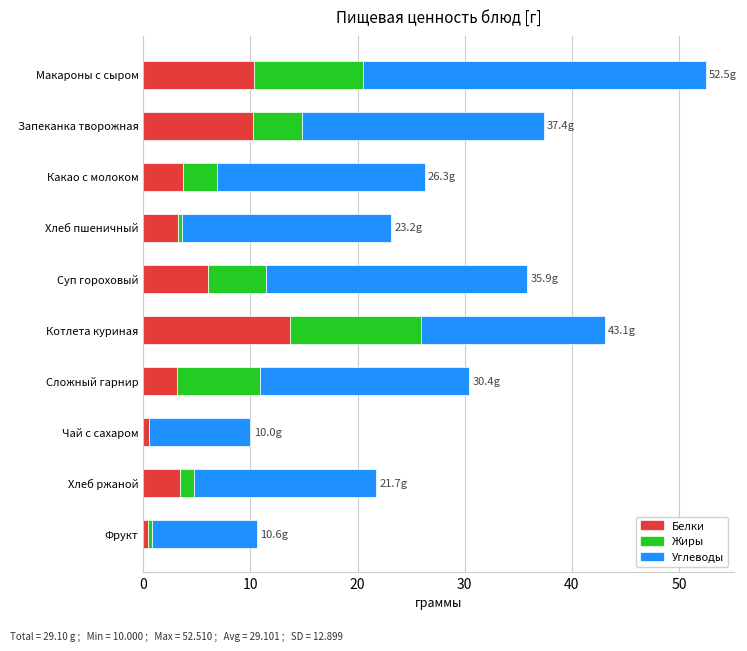

At which category is the sum across all series the highest?

Макароны с сыром